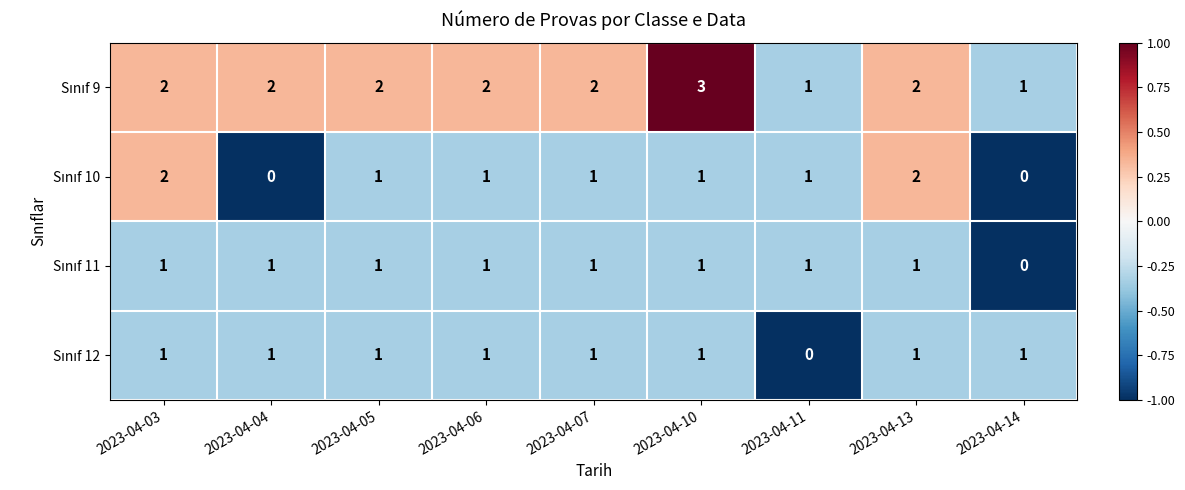

What is the total value across all series at 2023-04-13?

6